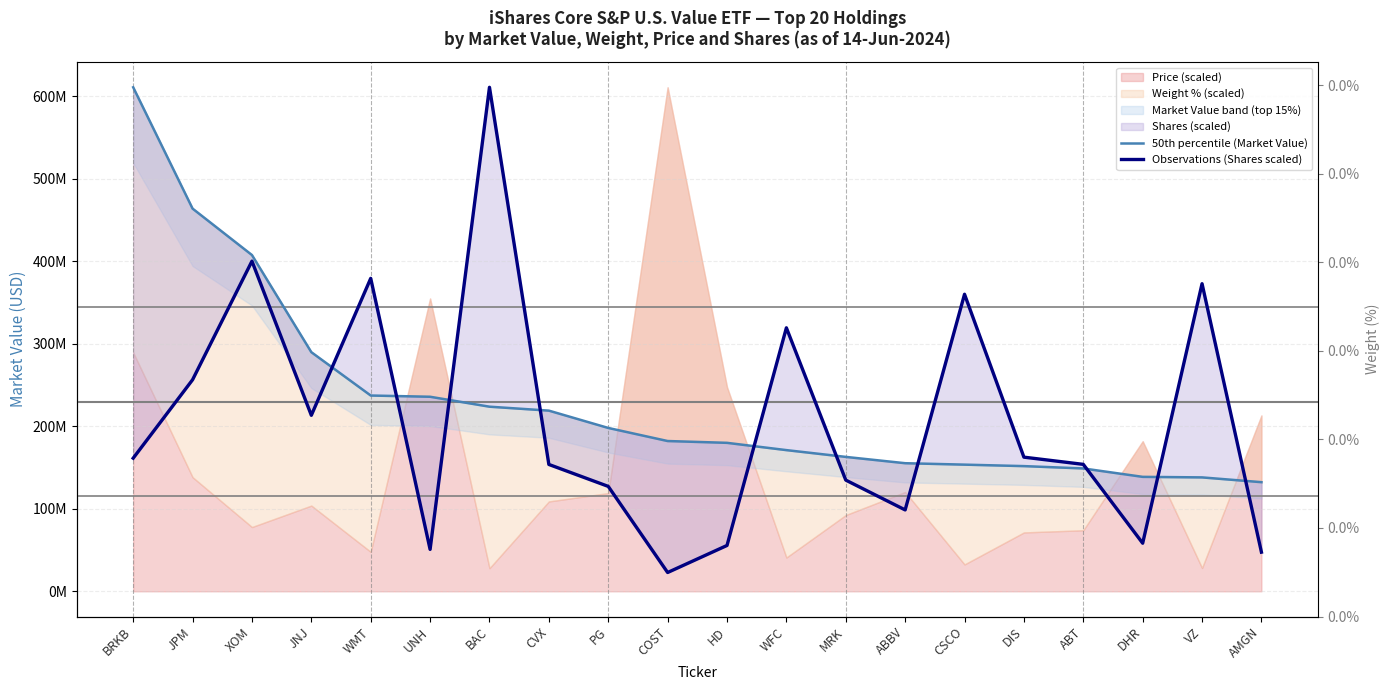

Is it true that 50th percentile (Market Value) equals 306562036.2 at WFC?

False